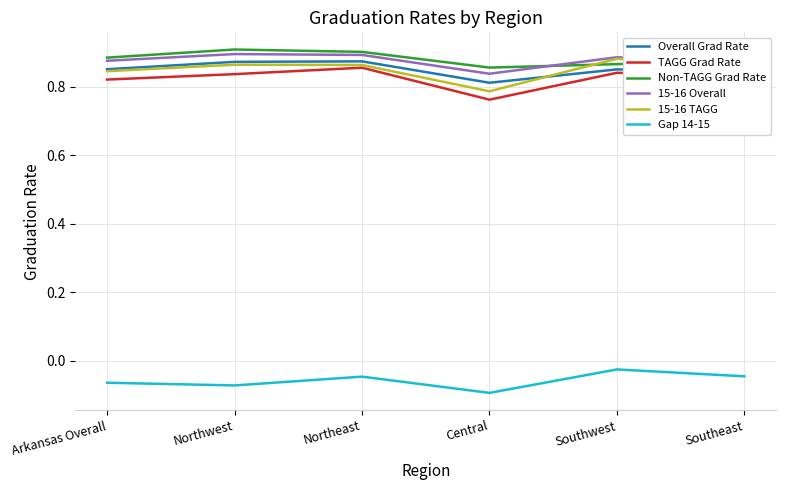

At Central, list the series in order from largest to smallest.

Non-TAGG Grad Rate, 15-16 Overall, Overall Grad Rate, 15-16 TAGG, TAGG Grad Rate, Gap 14-15